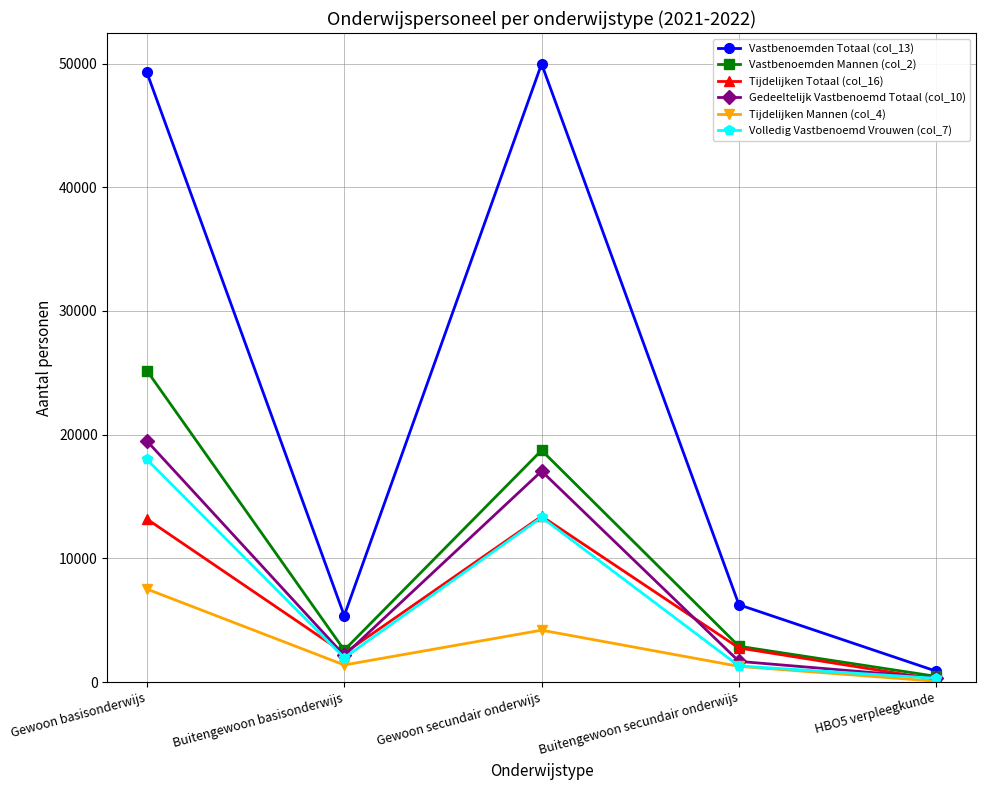

What is the sum of all Tijdelijken Mannen (col_4) values?

14409